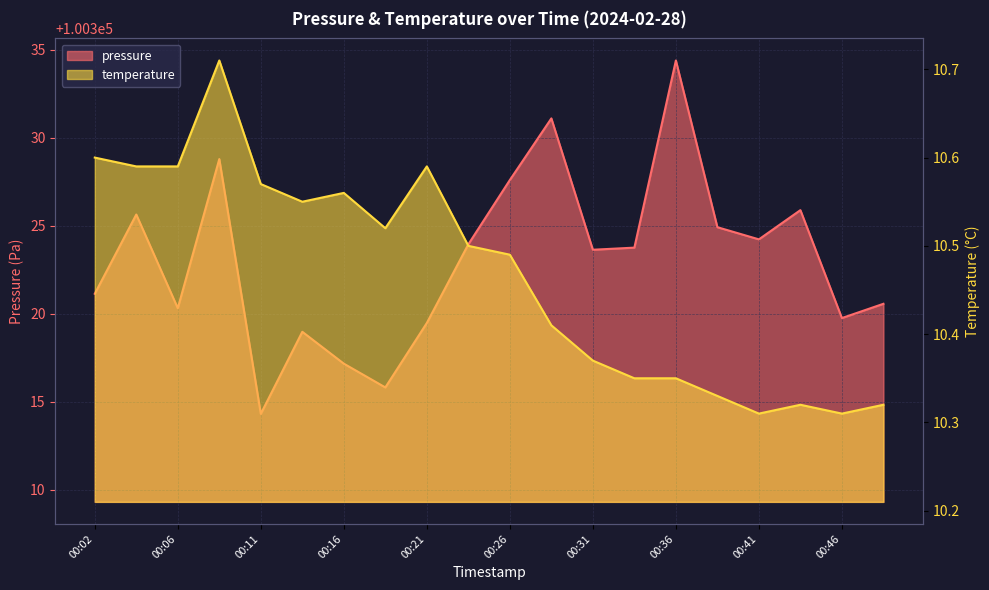

What is the approximate value of pressure at 00:31?

100323.6